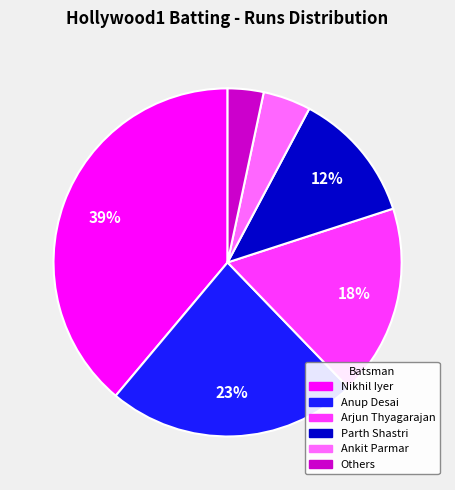

How many segments does this pie chart have?

6